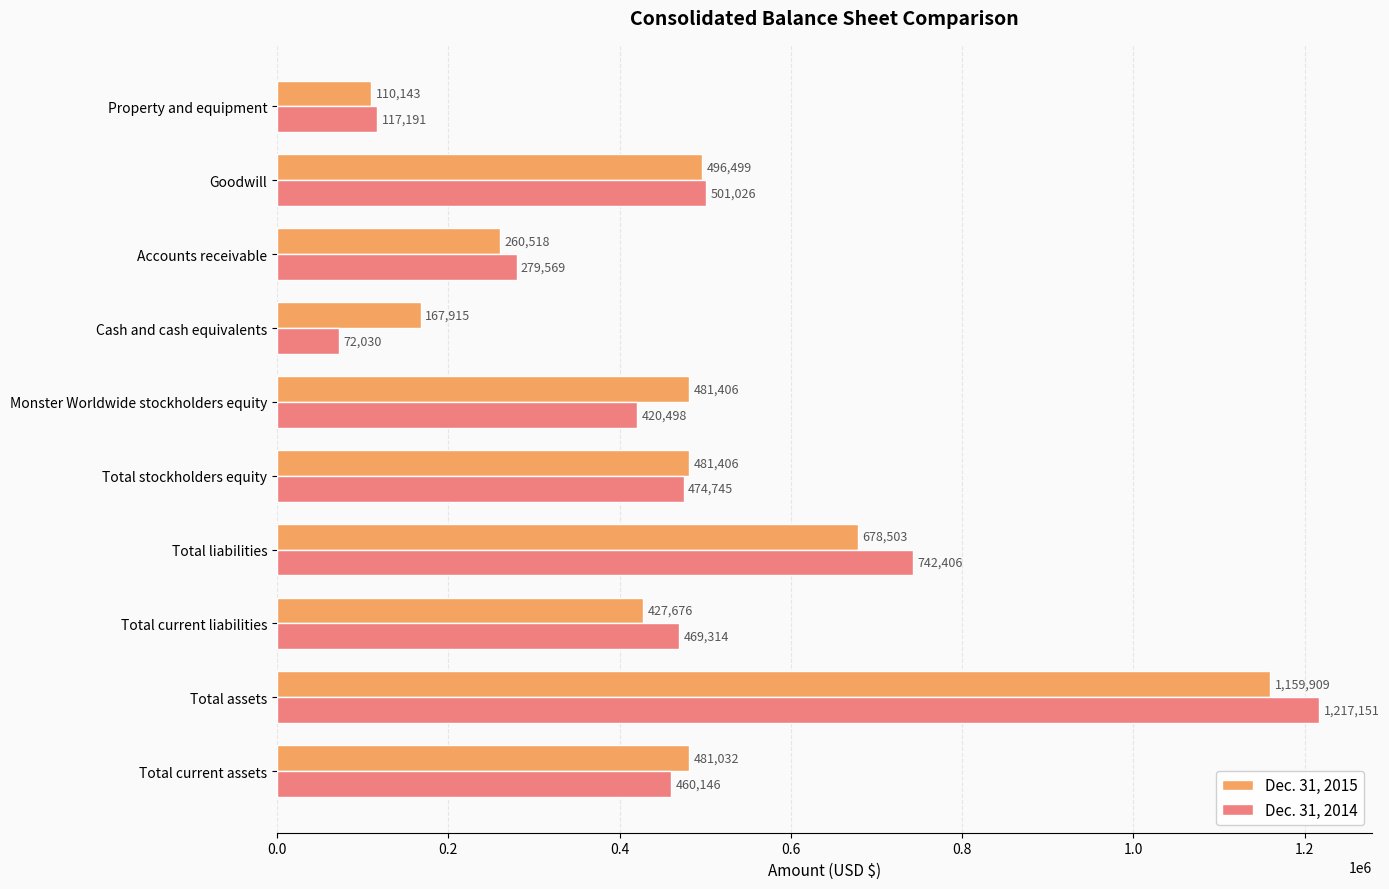

What value does the Dec. 31, 2014 series have at Total current liabilities, to the nearest 50?

469300